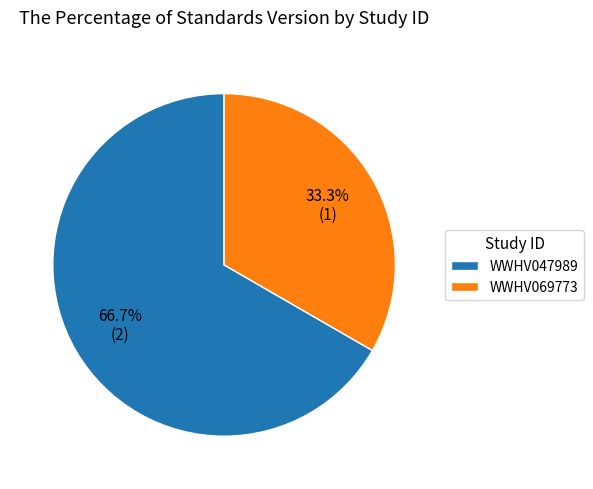

Which has a higher value, WWHV047989 or WWHV069773?

WWHV047989